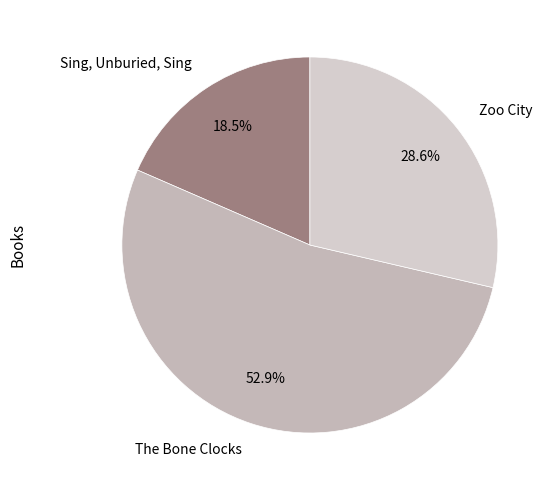

What percentage is the Zoo City slice, to the nearest percent?

29%